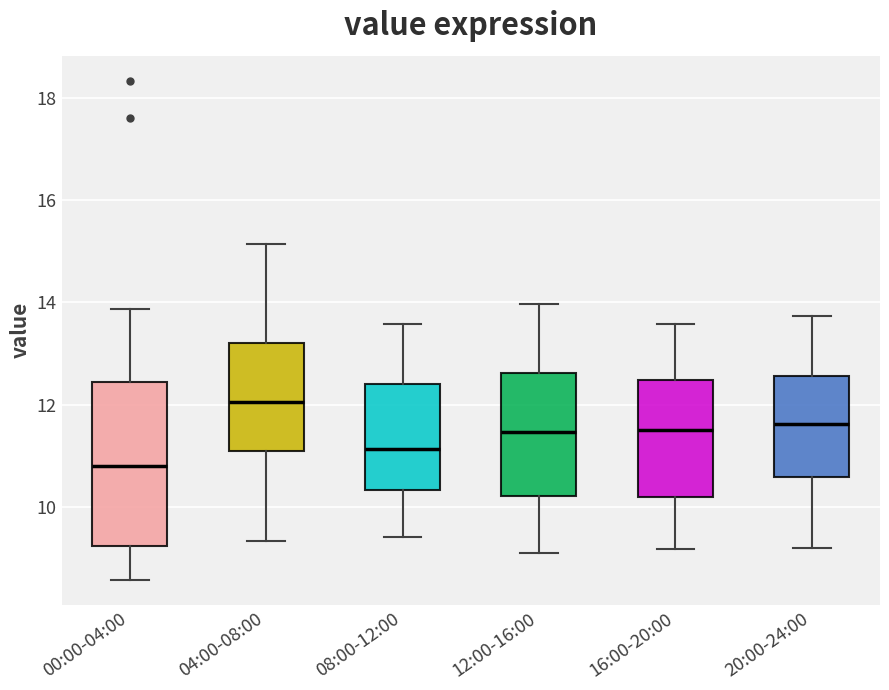

Reading left to right, read every box against the y-axis: the position of its median line, the range the box covers, and the ends of its whiskers. The values are not printed on the chart, so give them approximately, as read against the axis.

00:00-04:00: median 10.8, box 9.2 to 12.4, whiskers 8.6 to 13.8
04:00-08:00: median 12.0, box 11.0 to 13.2, whiskers 9.4 to 15.2
08:00-12:00: median 11.2, box 10.4 to 12.4, whiskers 9.4 to 13.6
12:00-16:00: median 11.4, box 10.2 to 12.6, whiskers 9.2 to 14.0
16:00-20:00: median 11.6, box 10.2 to 12.4, whiskers 9.2 to 13.6
20:00-24:00: median 11.6, box 10.6 to 12.6, whiskers 9.2 to 13.8